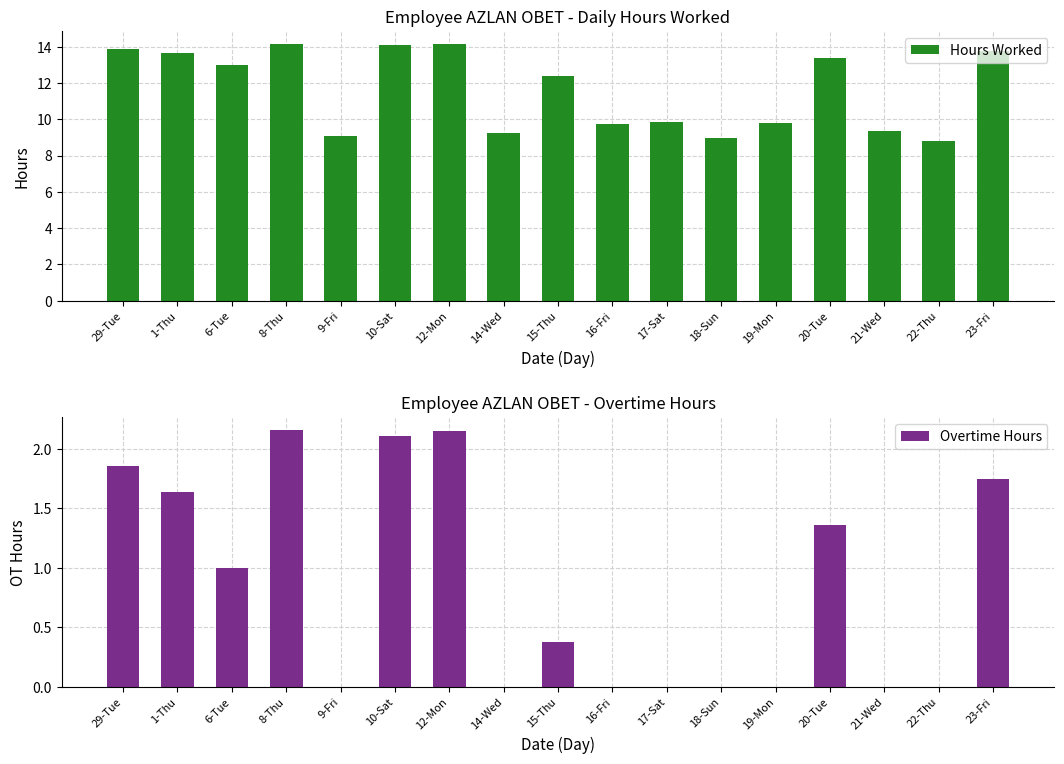

What is the total value across all series at 20-Tue?

14.7